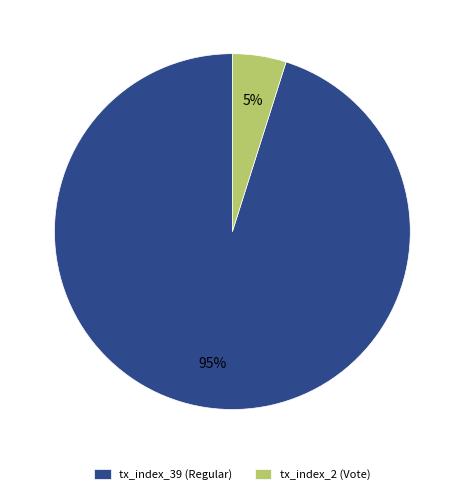

Which category accounts for the majority?

tx_index_39